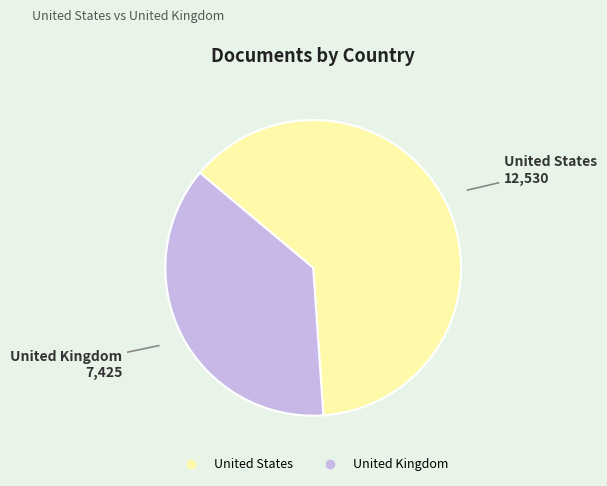

Which category has the biggest portion of the pie?

United States